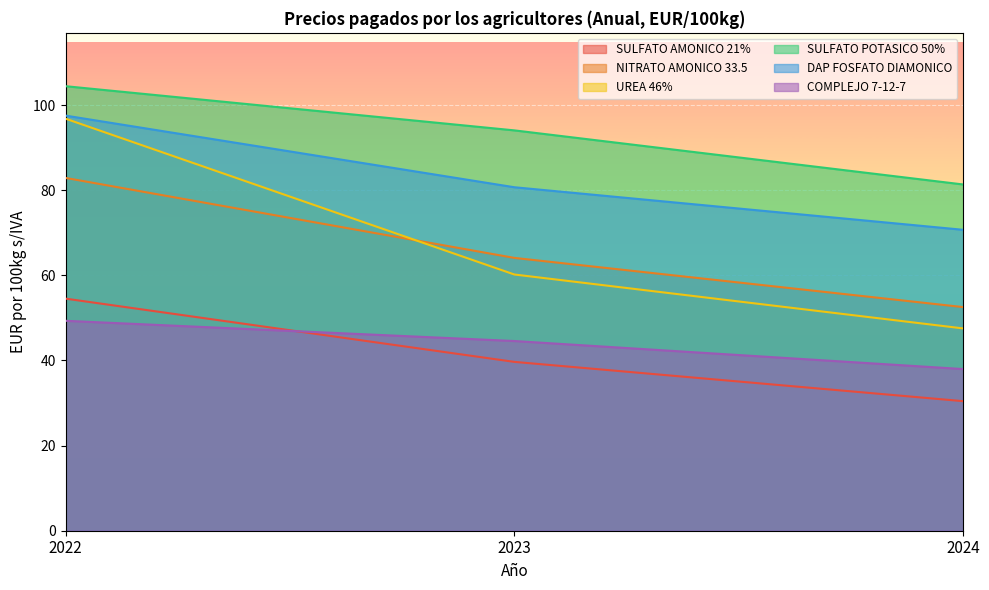

What is the difference between the maximum and minimum values in the SULFATO AMONICO 21% series?

24.1